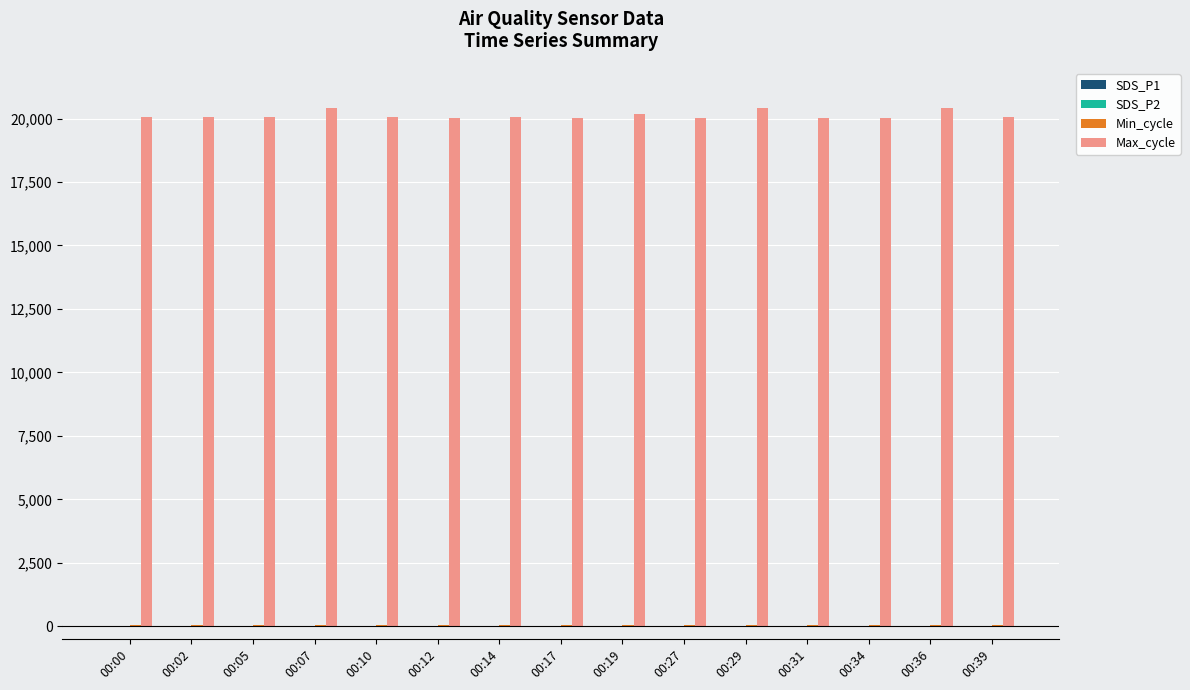

What is the greatest value displayed?

20425.0